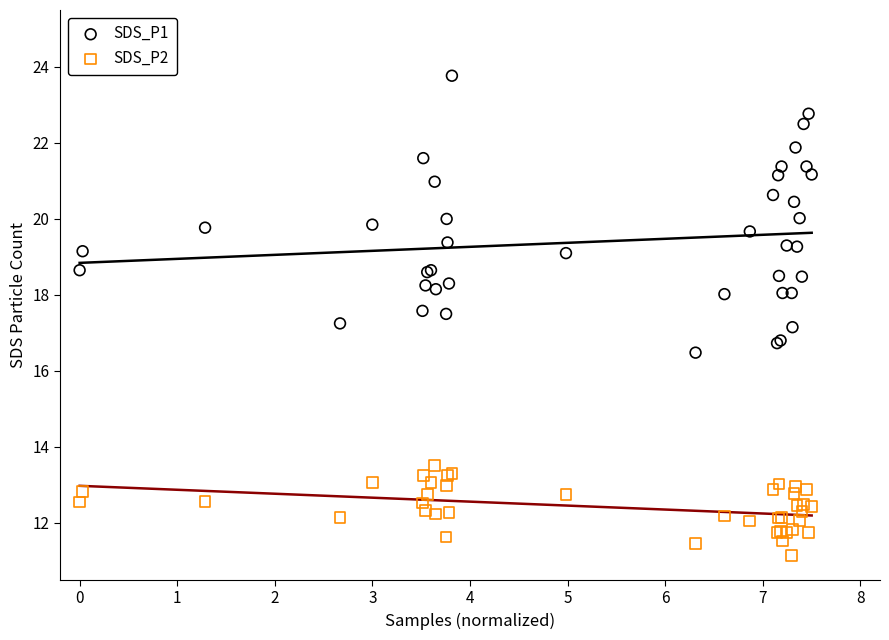

Which series reaches the minimum Y coordinate?

SDS_P2